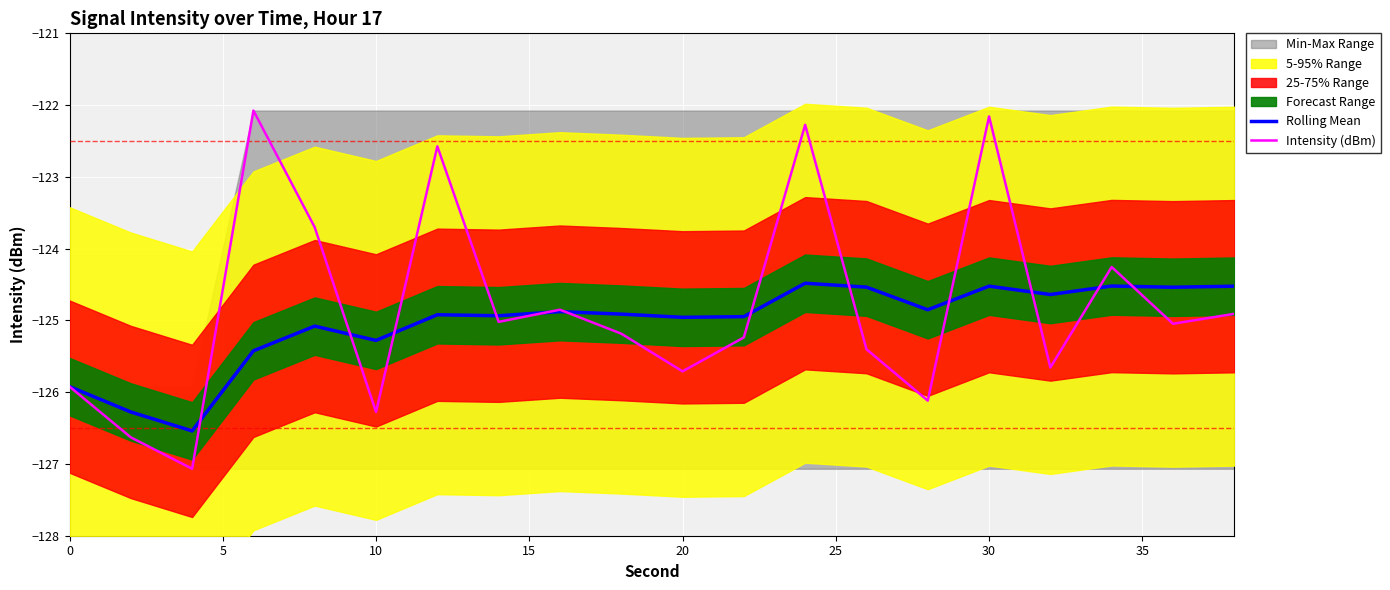

What is the maximum value for Intensity (dBm)?

-122.1